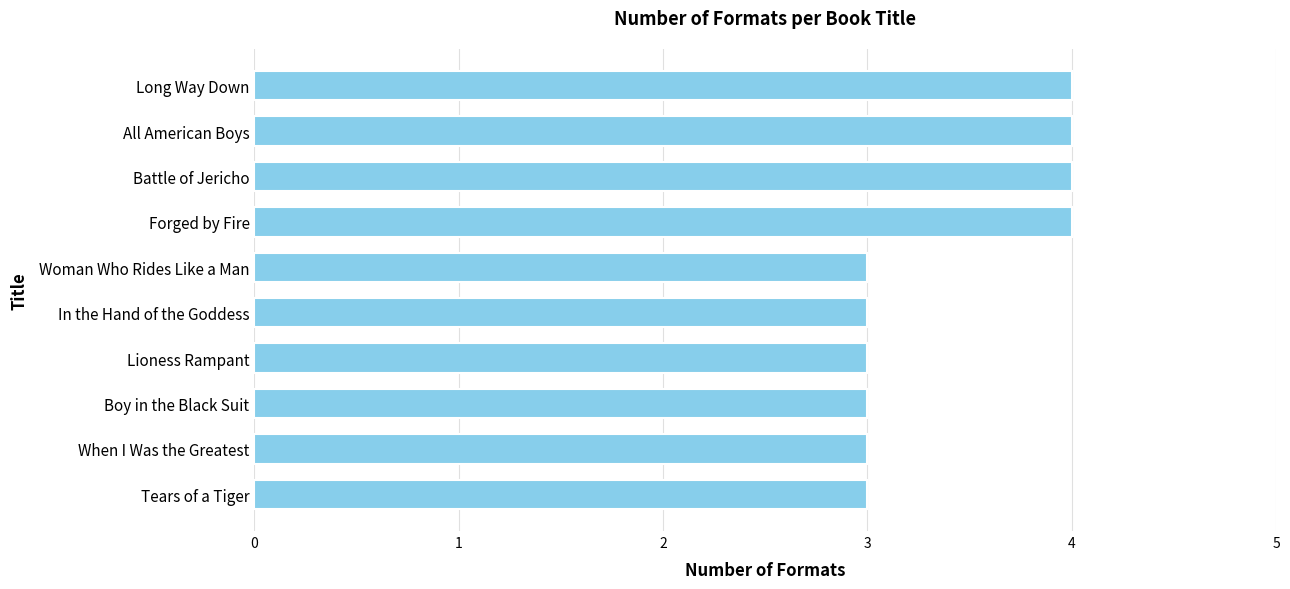

Reading top to bottom, what are all the values shown in this chart?

Long Way Down=4	All American Boys=4	Battle of Jericho=4	Forged by Fire=4	Woman Who Rides Like a Man=3	In the Hand of the Goddess=3	Lioness Rampant=3	Boy in the Black Suit=3	When I Was the Greatest=3	Tears of a Tiger=3